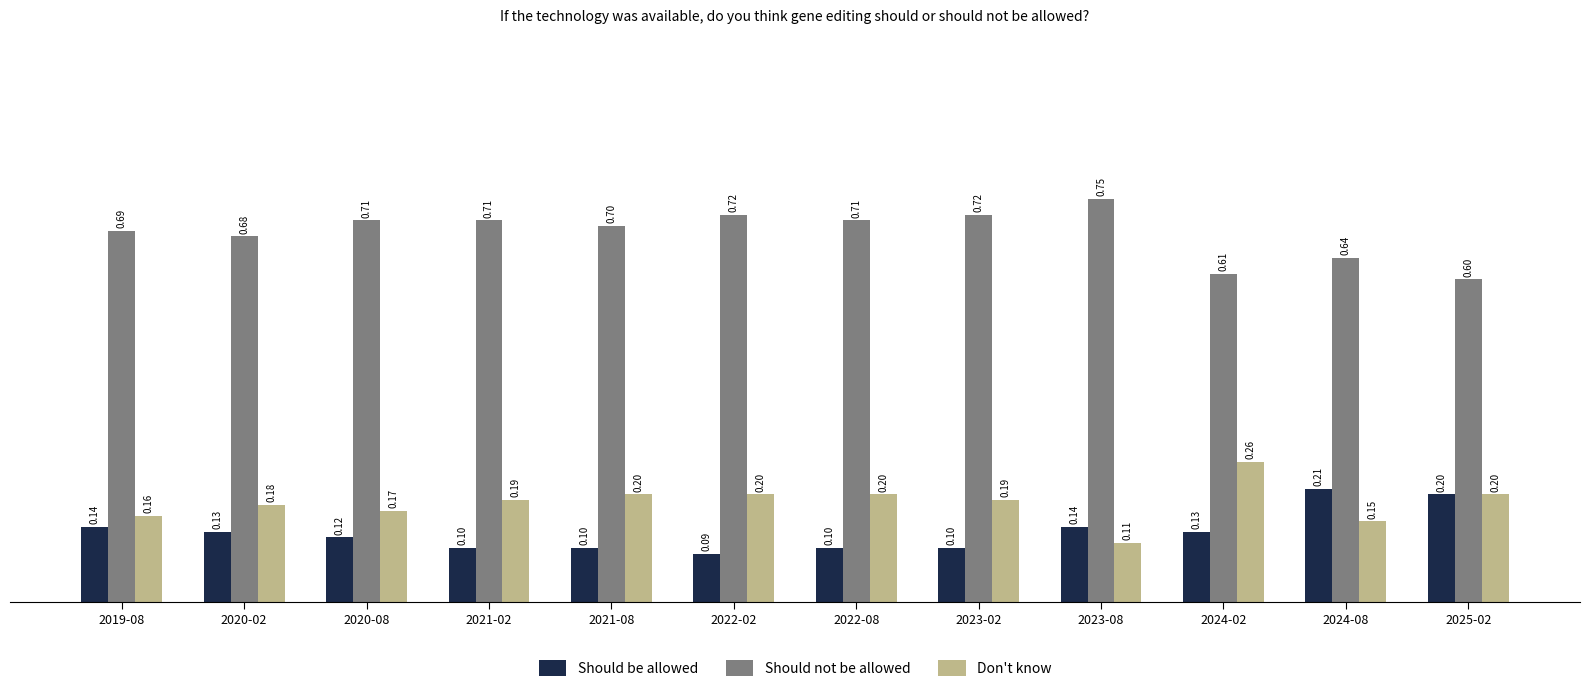

True or false: Should not be allowed has a value of 0.7 at 2023-02.

True